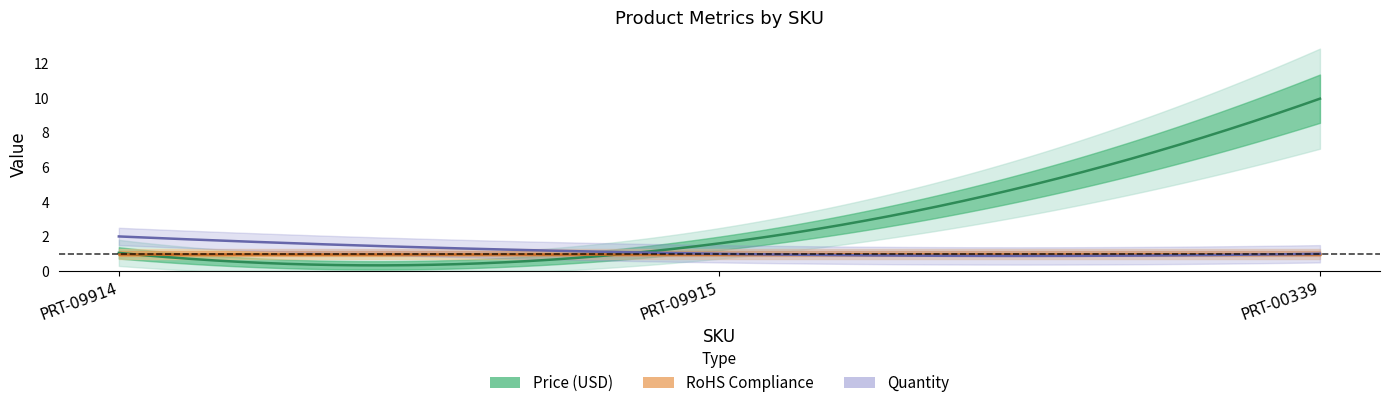

Rank the series by their maximum value, from lowest to highest.

RoHS Compliance, Quantity, Price (USD)